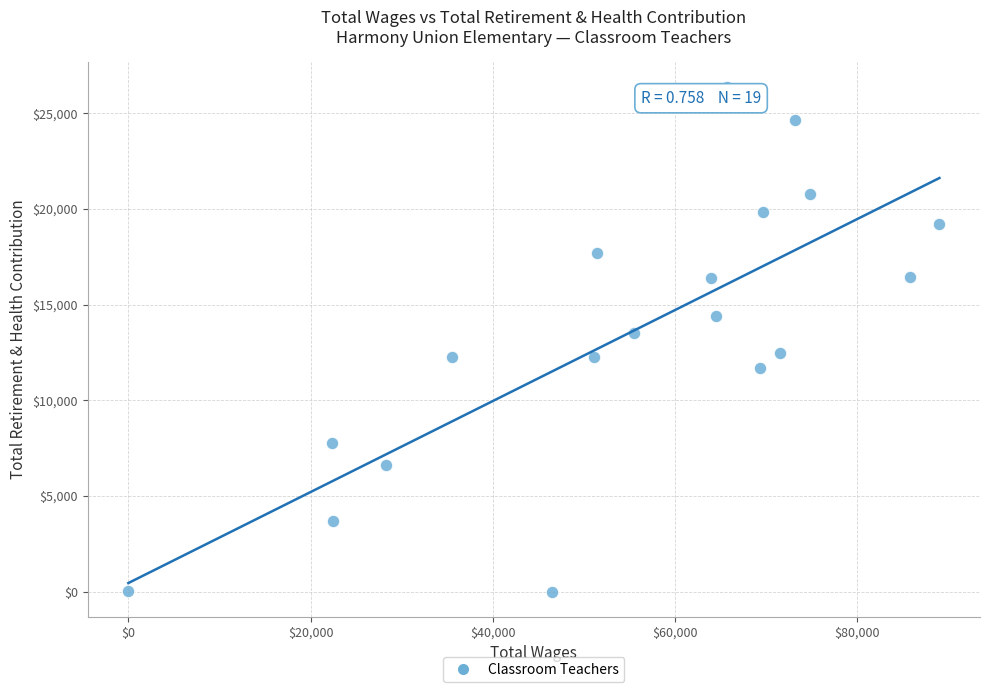

What is the range of Y values (max minus min)?

26342